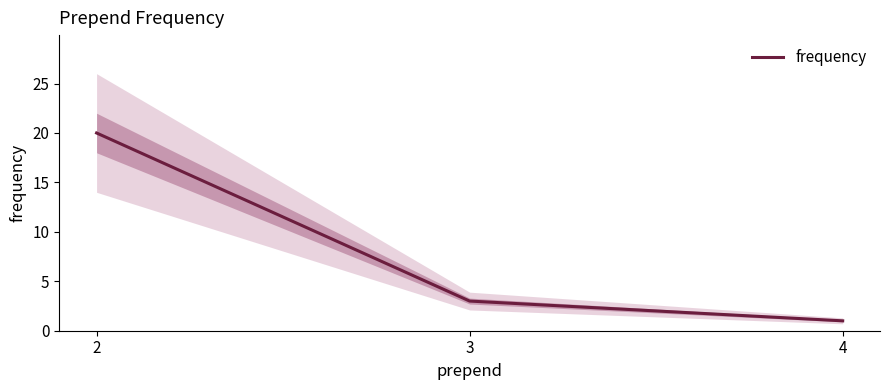

Between 3 and 4, which is larger?

3